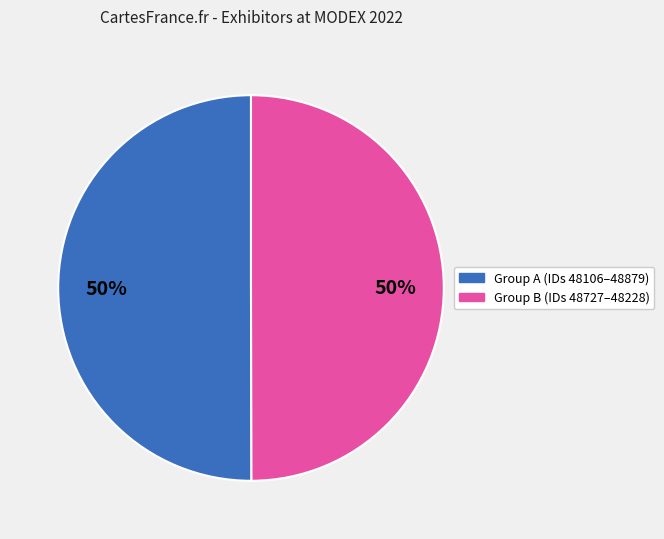

Count the number of slices in the pie.

2